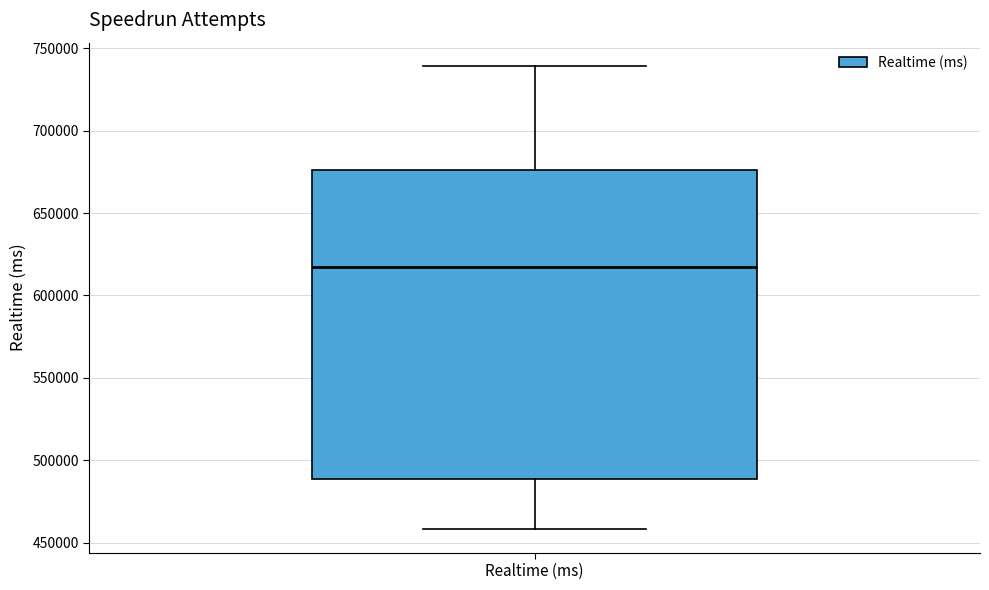

Transcribe this box plot: give where the median line is, the range the box spans, and where the two whiskers end, as read against the y-axis. The values are not printed on the chart, so give them approximately, as read against the axis.

median 620000, box 490000 to 675000, whiskers 460000 to 740000